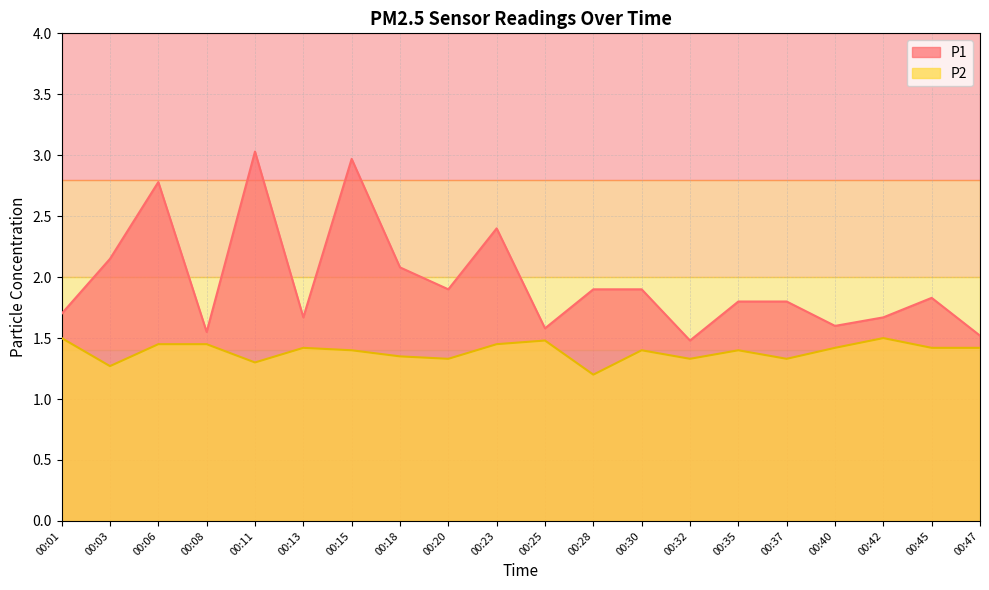

At which category is the sum across all series the highest?

00:15